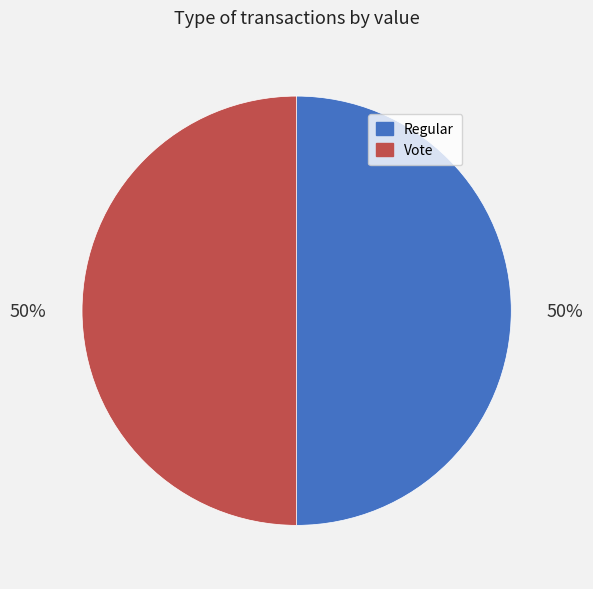

To the nearest percent, what portion does Vote represent?

50%